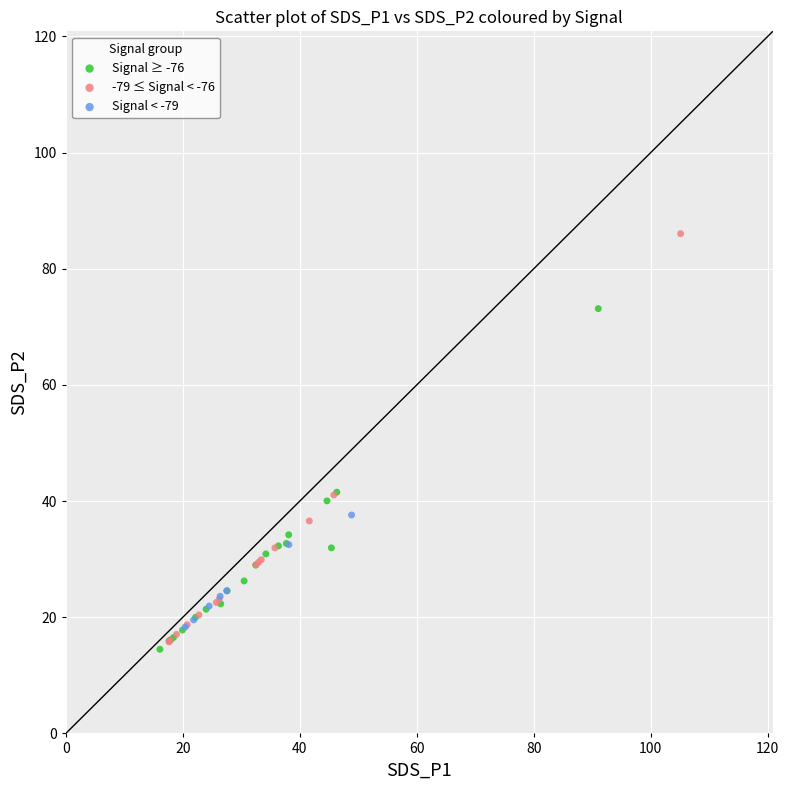

Which series has the largest Y range (max minus min)?

-79 ≤ Signal < -76